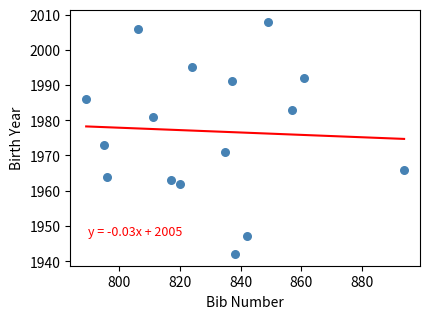

What Y value in the scatter plot is closest to 1975?

1973